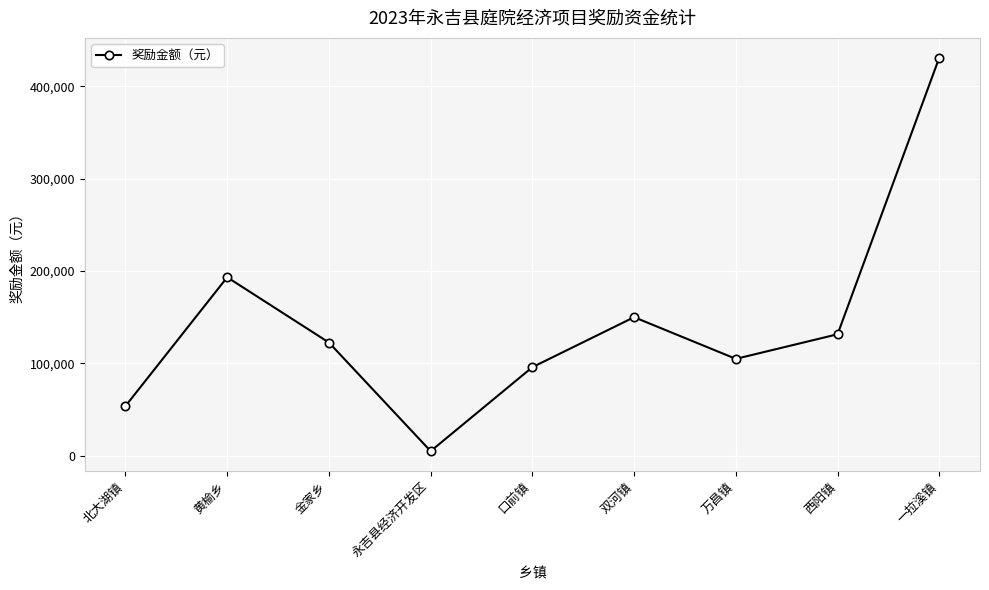

Which label corresponds to the largest value in the chart?

一拉溪镇